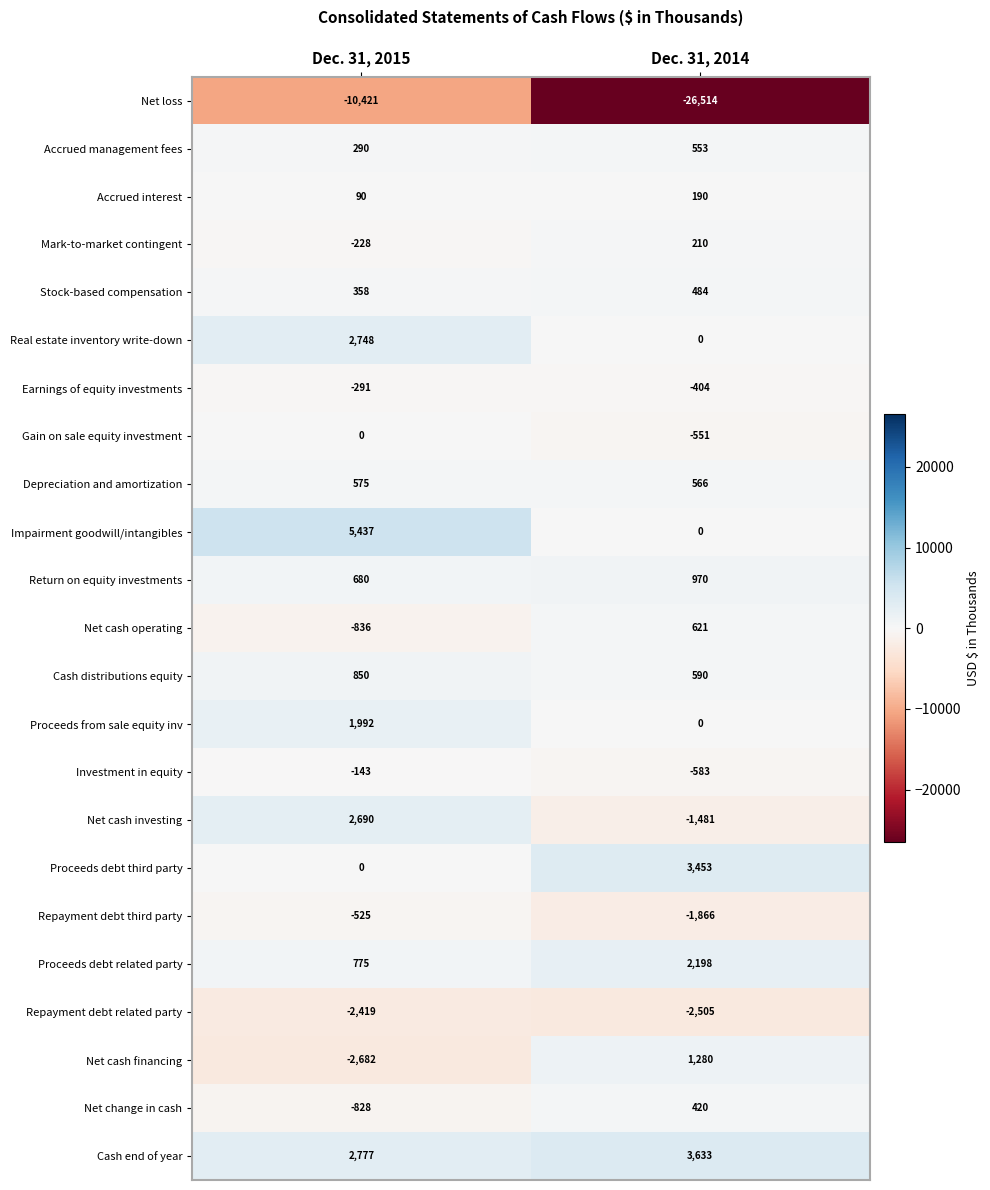

Is it true that Earnings of equity investments equals -575 at Dec. 31, 2014?

False